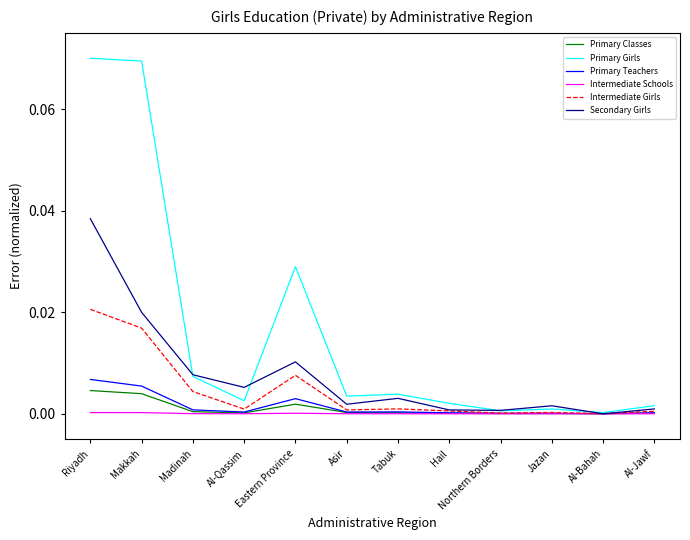

Which series changed the most between Makkah and Al-Jawf?

Primary Girls